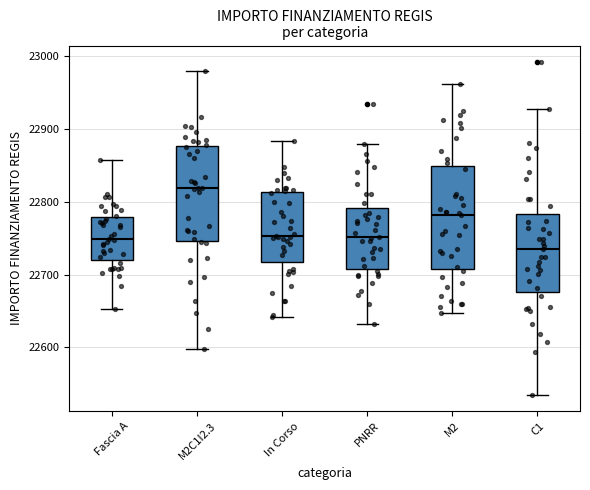

Which box has the lowest median line?

C1